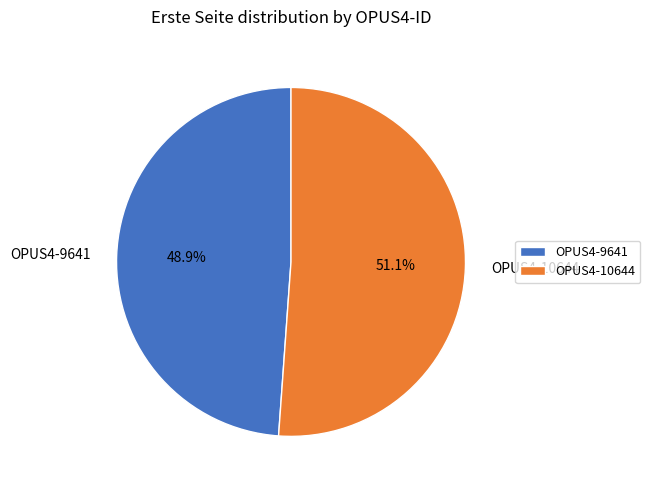

Which slice represents more than half of the pie?

OPUS4-10644